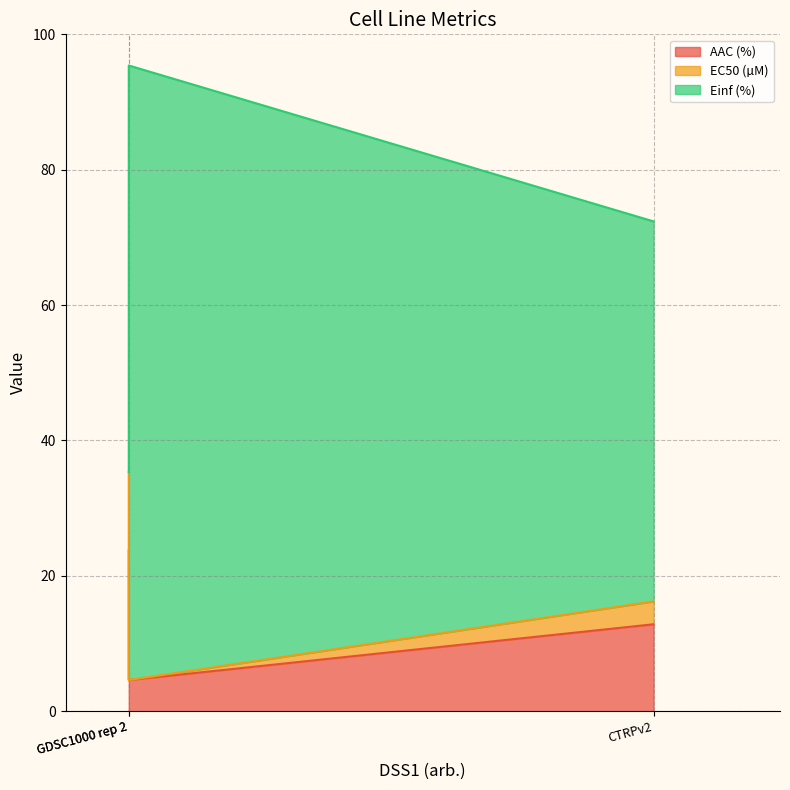

At GDSC1000 rep 2, list the series in order from largest to smallest.

Einf (%), EC50 (µM), AAC (%)